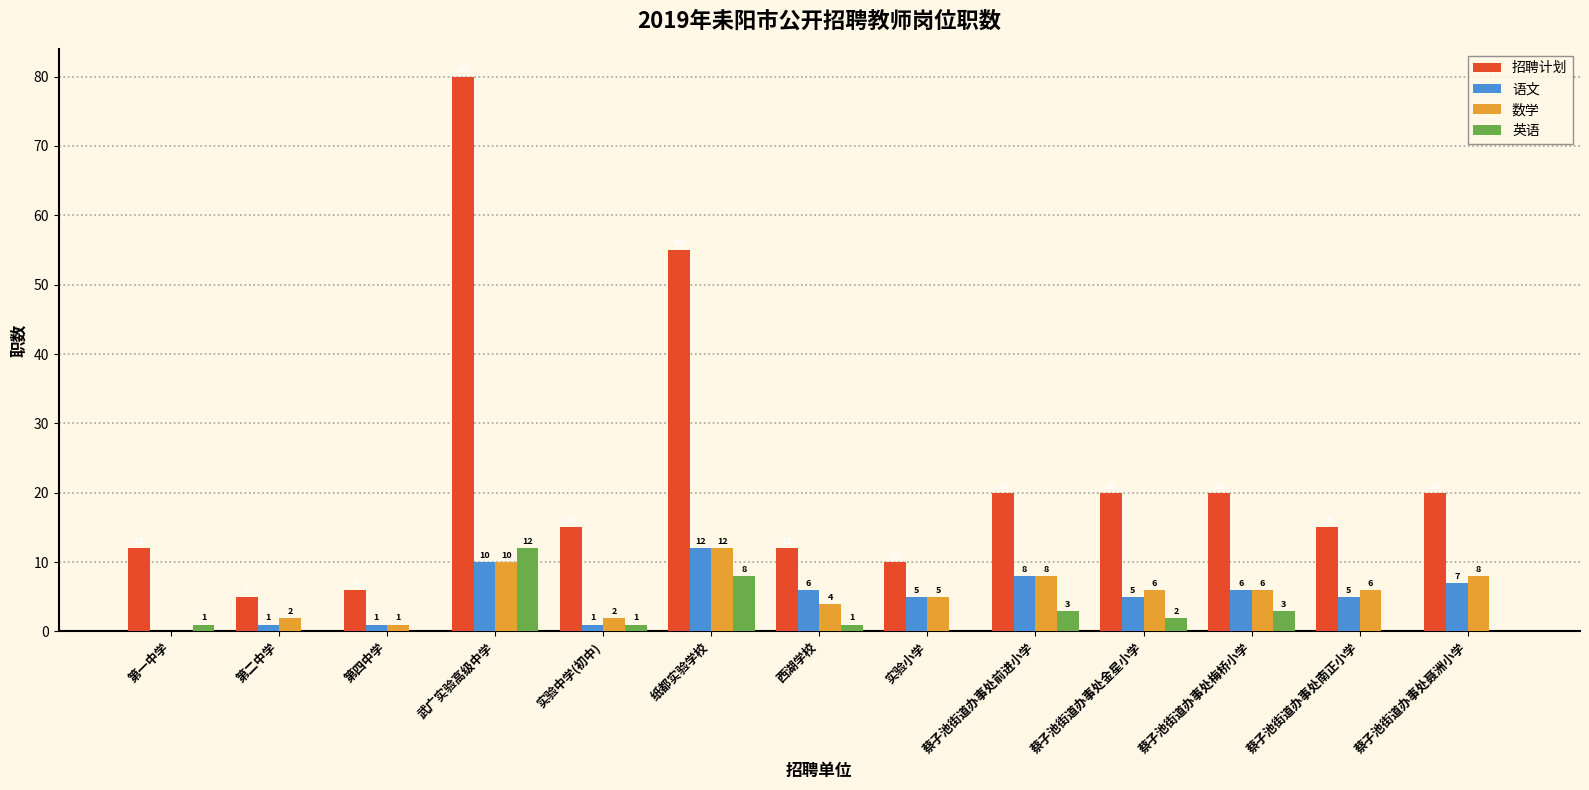

What is the sum of the 语文 values at 第四中学 and 纸都实验学校?

13